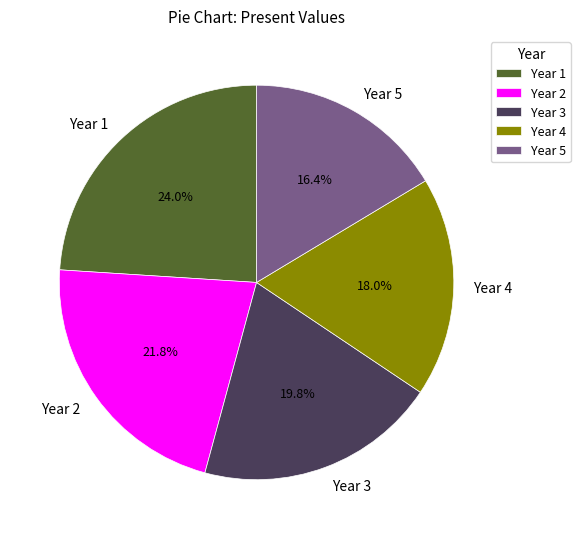

How many segments does this pie chart have?

5